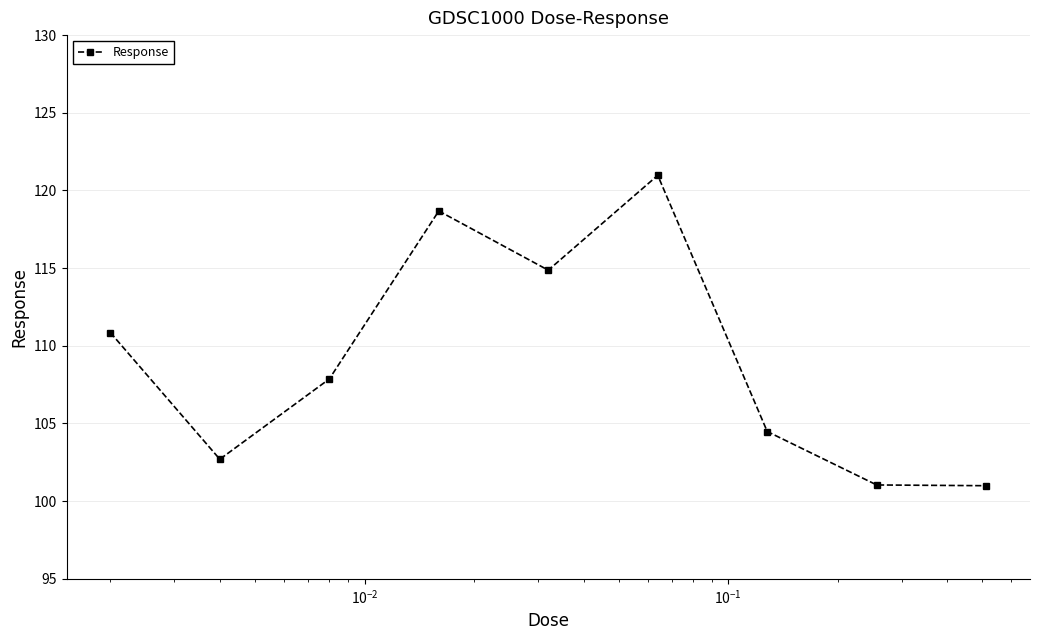

What is the greatest value displayed?

121.0